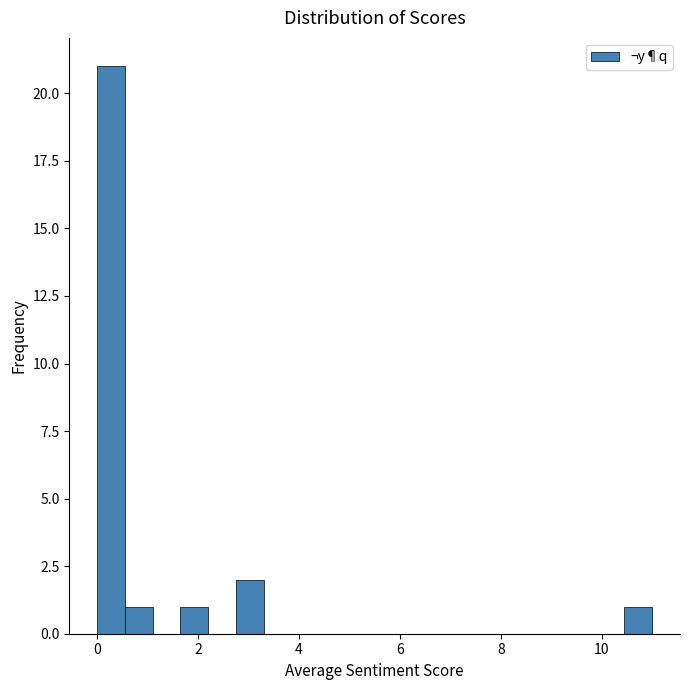

Around what value on the x-axis is the tallest bar? Give the approximate position of its centre, as read against the axis.

0.2